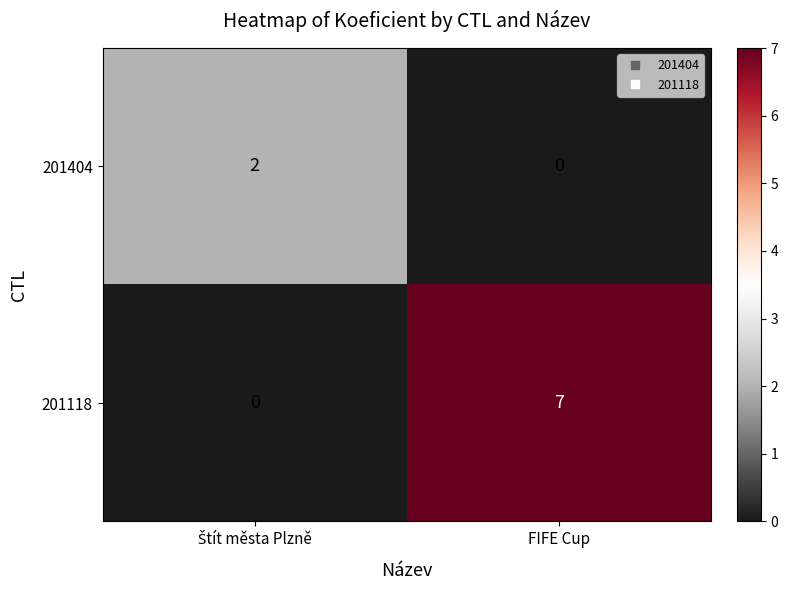

At how many categories does at least one series exceed 0?

2